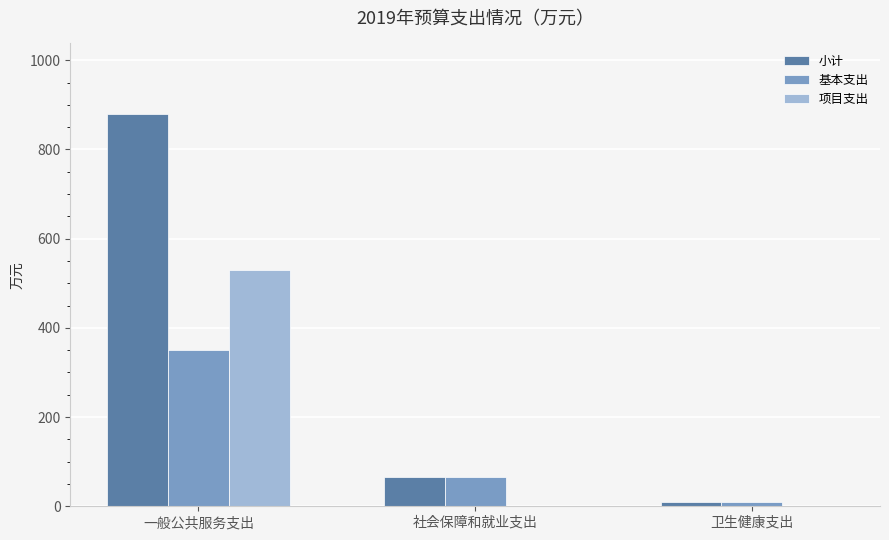

Read the 小计 value at 一般公共服务支出.

879.4